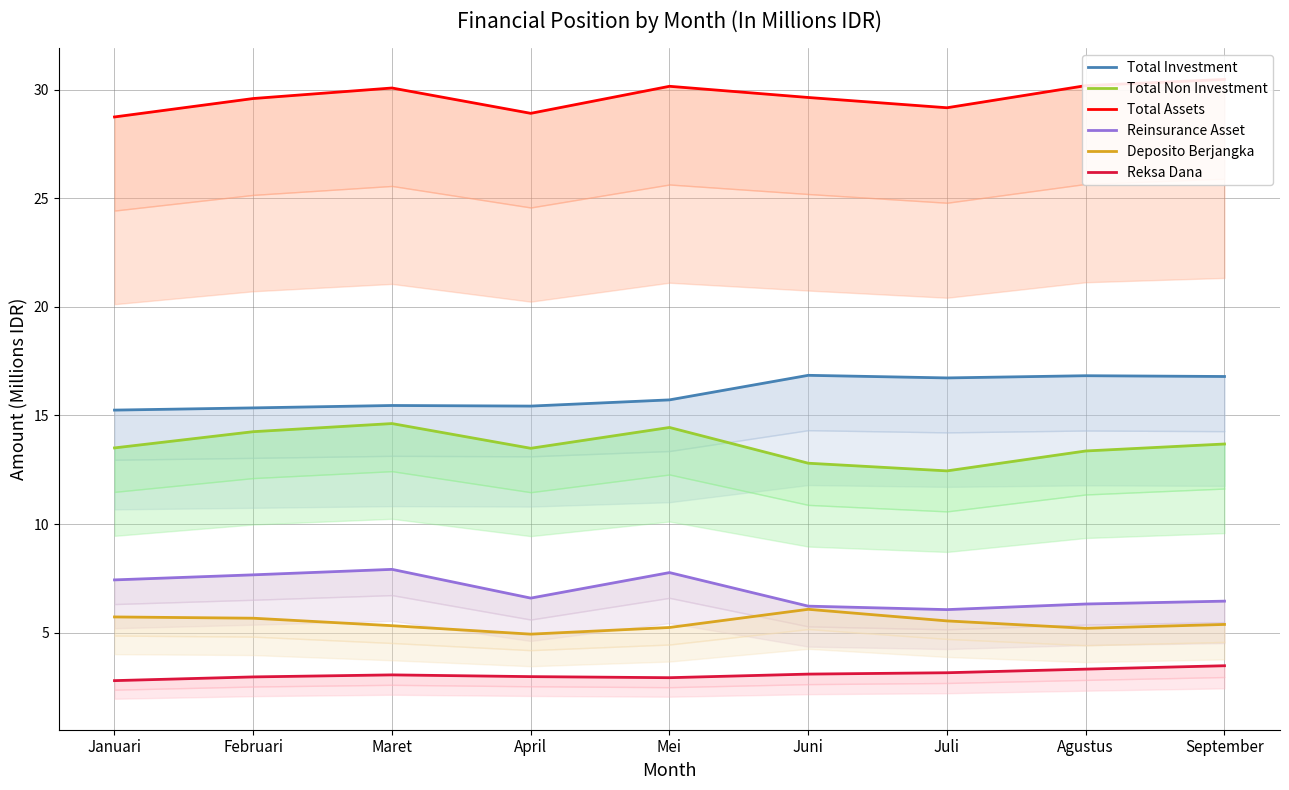

The Reinsurance Asset series shows 7.9 at Maret. True or false?

True